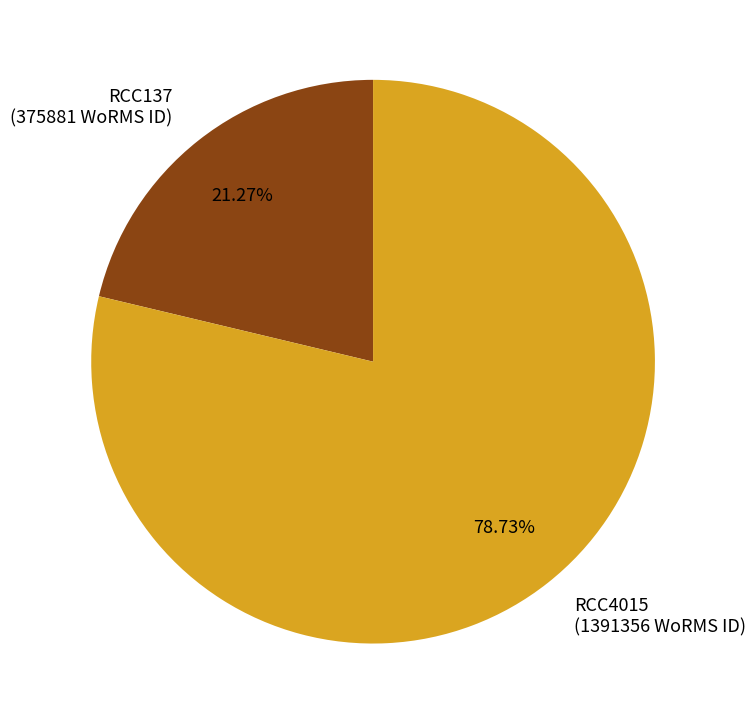

True or false: RCC4015 accounts for 68% of the total.

False